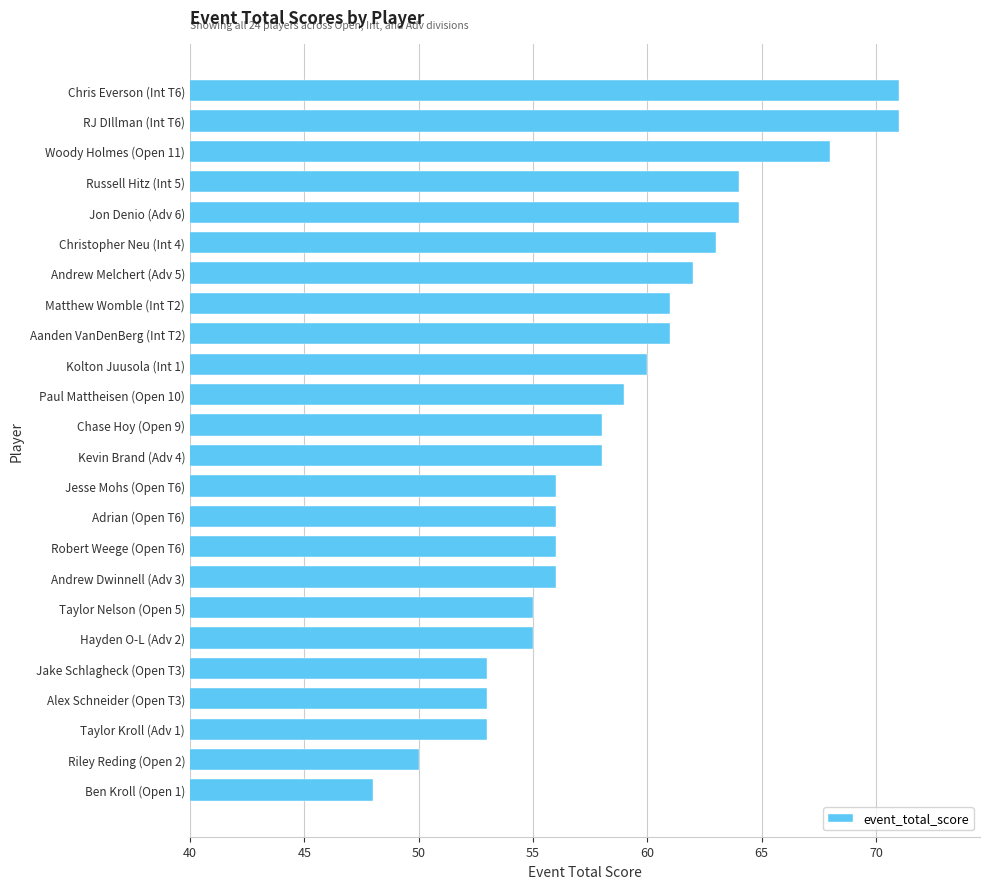

Reading top to bottom, extract all data points from this chart.

Chris Everson (Int T6)=71	RJ DIllman (Int T6)=71	Woody Holmes (Open 11)=68	Russell Hitz (Int 5)=64	Jon Denio (Adv 6)=64	Christopher Neu (Int 4)=63	Andrew Melchert (Adv 5)=62	Matthew Womble (Int T2)=61	Aanden VanDenBerg (Int T2)=61	Kolton Juusola (Int 1)=60	Paul Mattheisen (Open 10)=59	Chase Hoy (Open 9)=58	Kevin Brand (Adv 4)=58	Jesse Mohs (Open T6)=56	Adrian (Open T6)=56	Robert Weege (Open T6)=56	Andrew Dwinnell (Adv 3)=56	Taylor Nelson (Open 5)=55	Hayden O-L (Adv 2)=55	Jake Schlagheck (Open T3)=53	Alex Schneider (Open T3)=53	Taylor Kroll (Adv 1)=53	Riley Reding (Open 2)=50	Ben Kroll (Open 1)=48